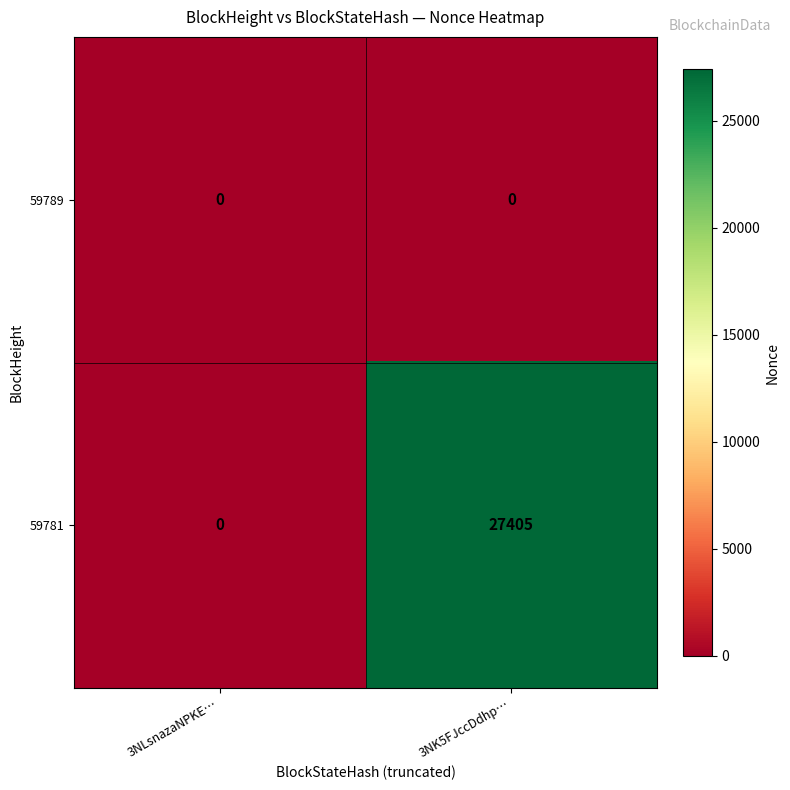

Reading left to right, list all the values displayed in this chart.

59789: 0	0
59781: 0	27405